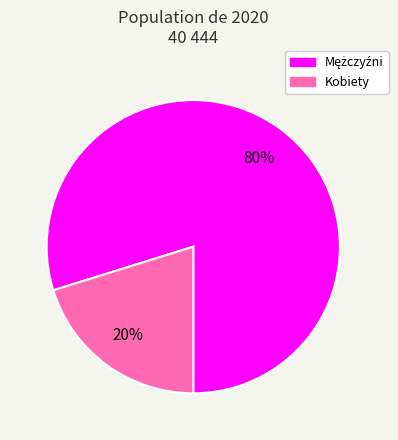

To the nearest percent, what is the difference between the largest and smallest slice percentages?

60%